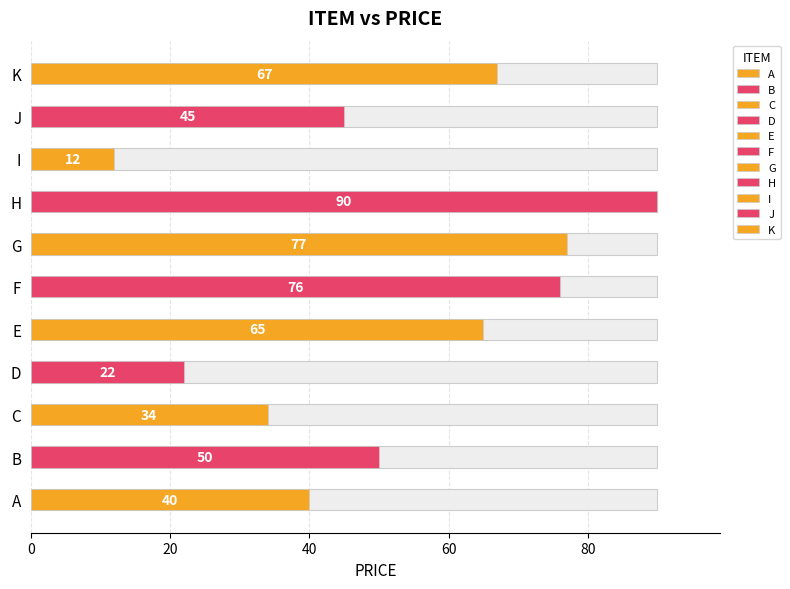

What is the change in value from D to F?

+54